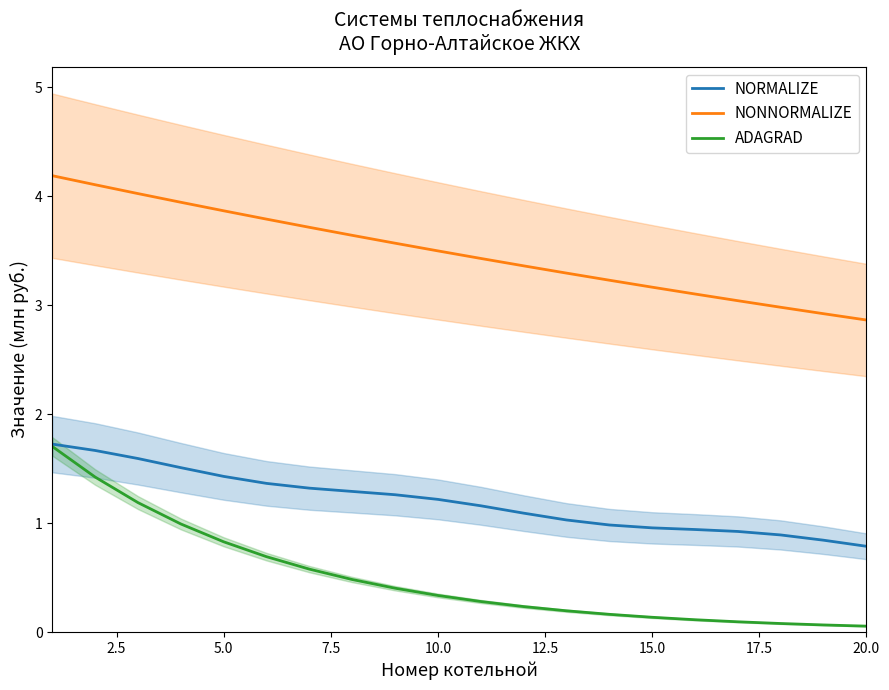

Which series has the widest spread of values?

ADAGRAD